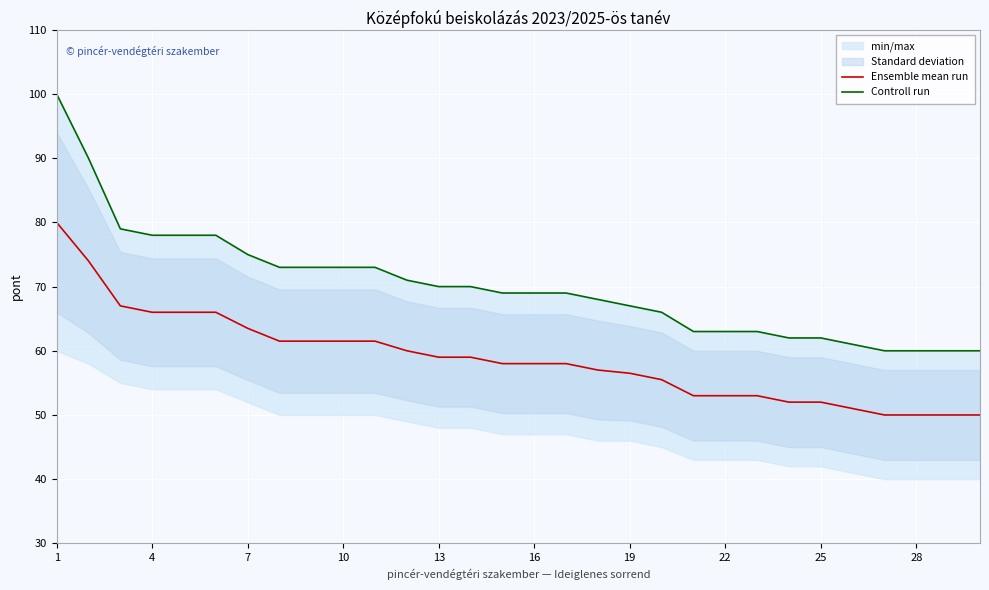

Rank the series by their average value, from lowest to highest.

Ensemble mean run, Controll run